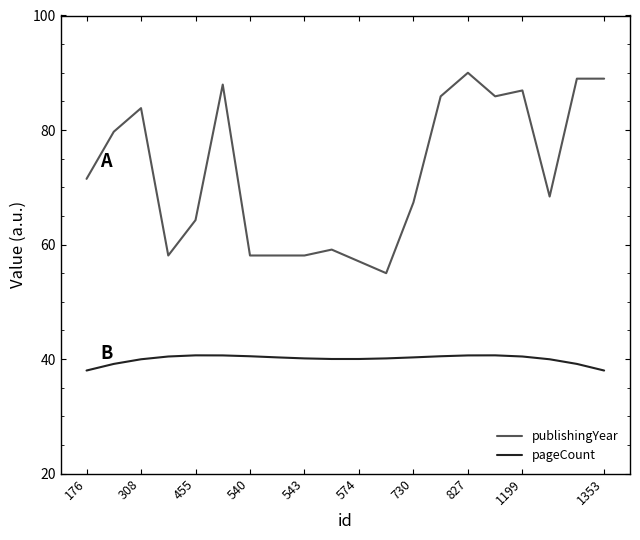

What is the average value of the pageCount series?

40.0